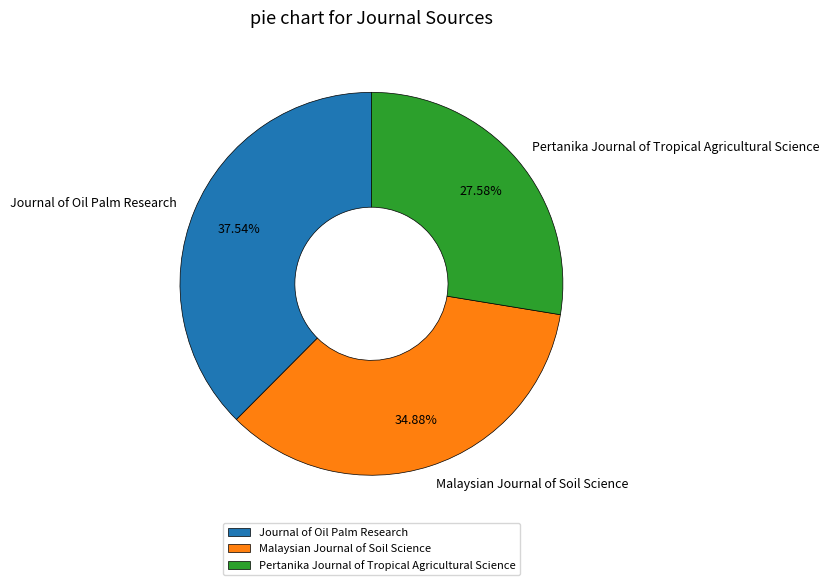

True or false: Journal of Oil Palm Research accounts for 46% of the total.

False